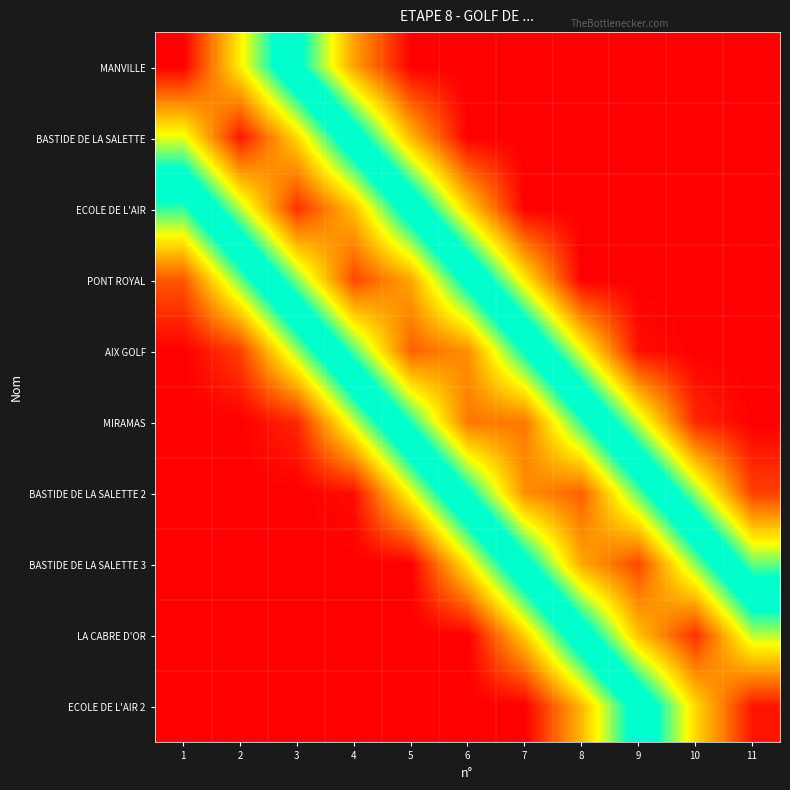

Which label corresponds to the smallest value in the chart?

5